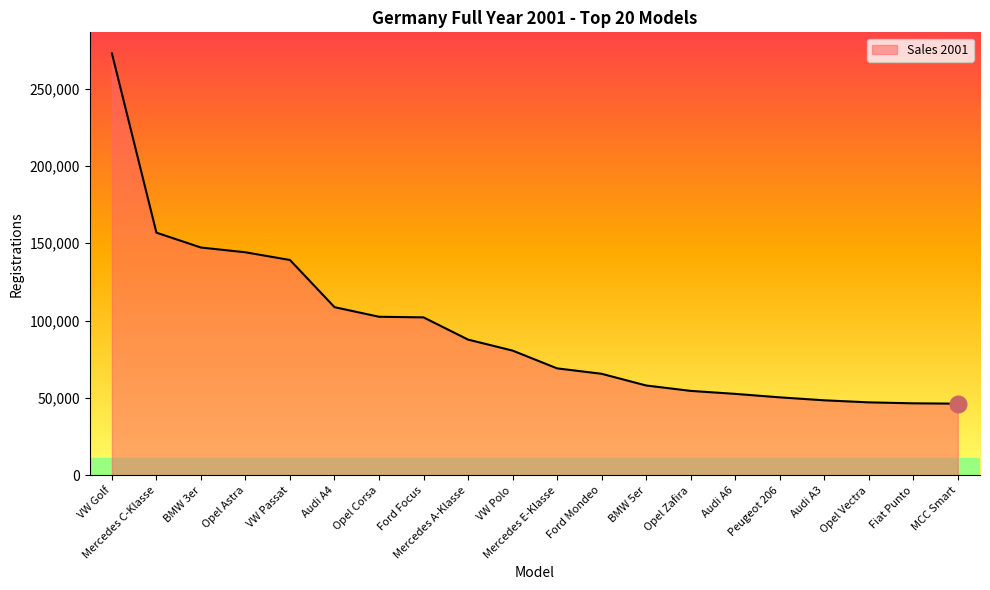

What is the ratio of the value at Mercedes C-Klasse to the value at Opel Corsa?

1.5